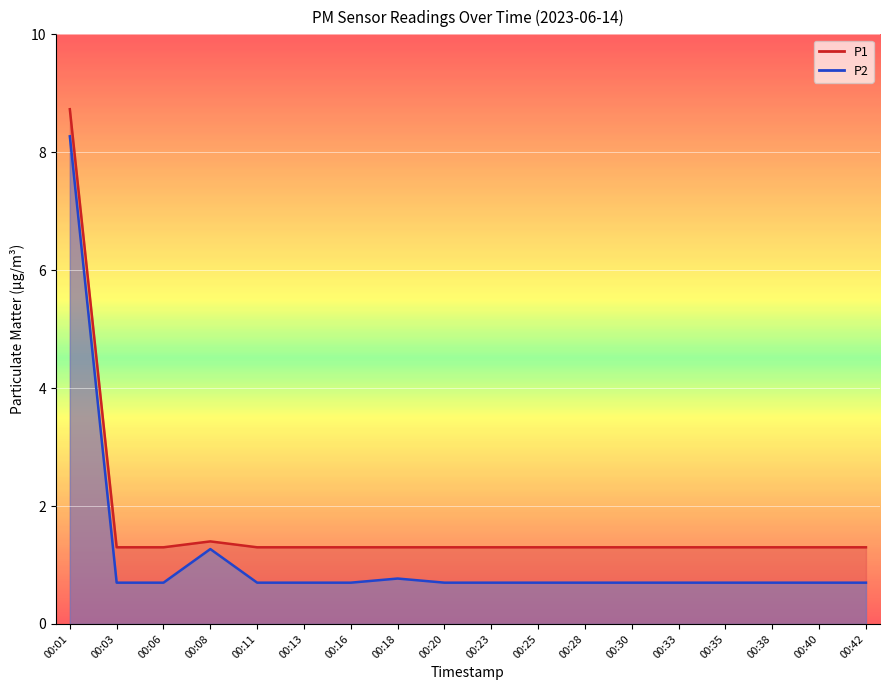

What is the total value across all series at 00:13?

2.0